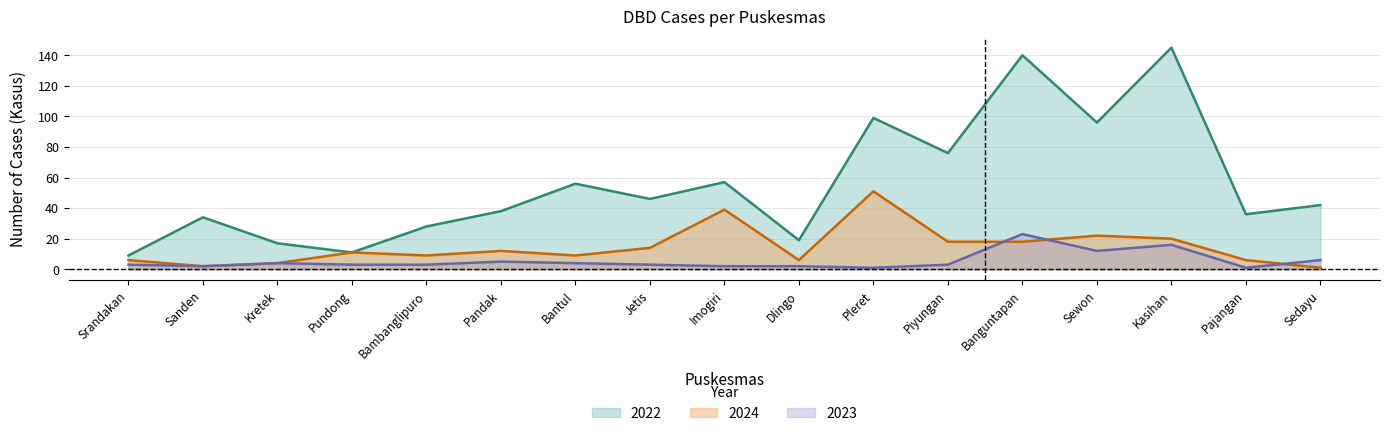

Rank the categories by 2024 value from highest to lowest.

Pleret, Imogiri, Sewon, Kasihan, Piyungan, Banguntapan, Jetis, Pandak, Pundong, Bambanglipuro, Bantul, Srandakan, Dlingo, Pajangan, Kretek, Sanden, Sedayu